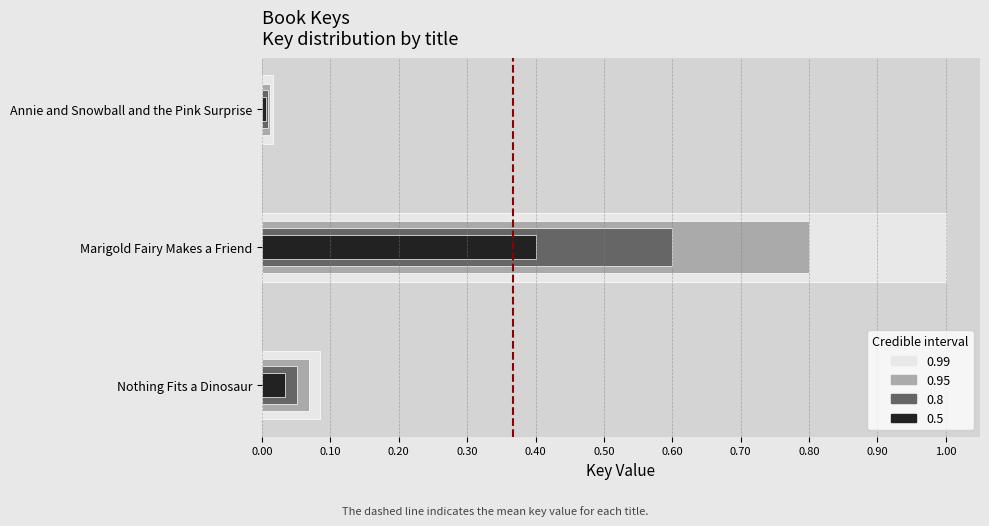

What is the difference between the maximum and minimum values?

1